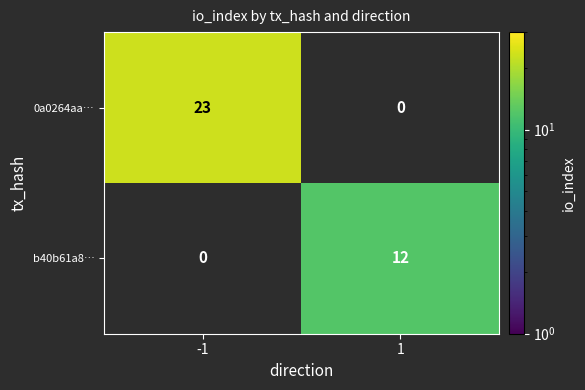

The value of 0a0264aa… at -1 is 7. True or false?

False